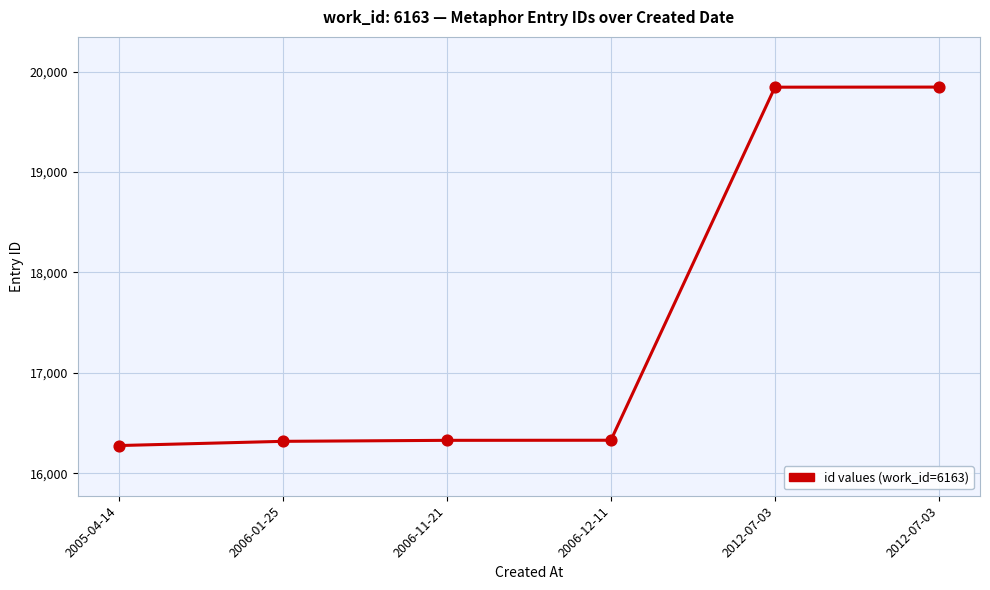

How many lines are shown in the chart?

1